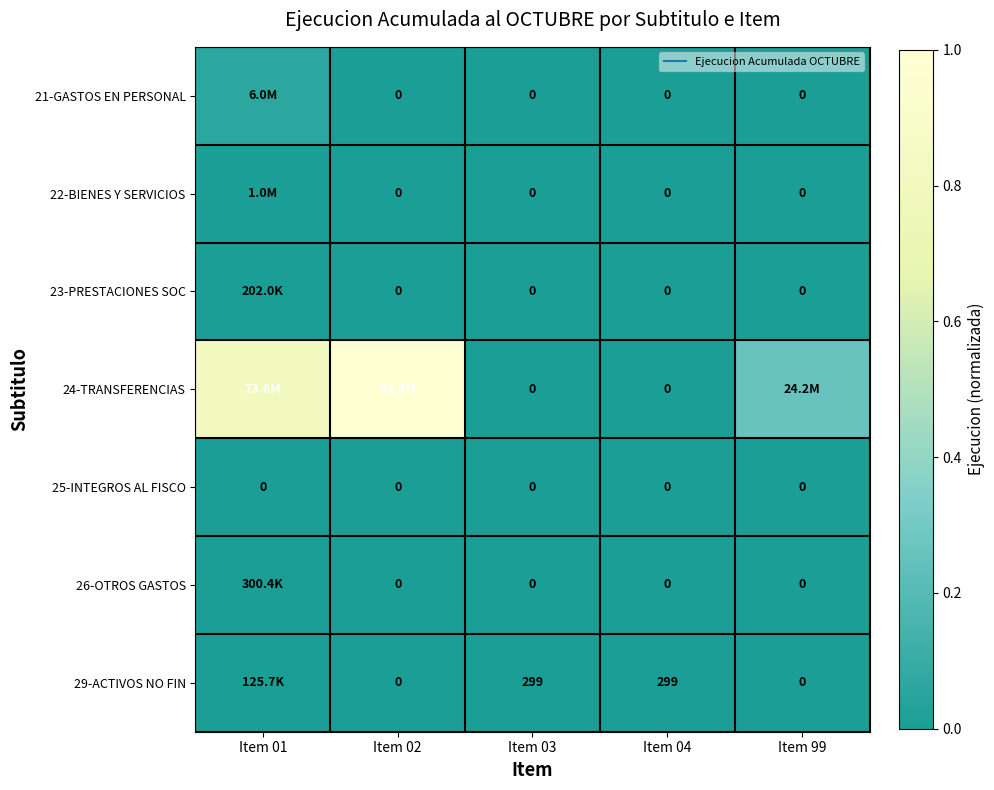

Is the value of 26-OTROS GASTOS at Item 99 greater than the value of 23-PRESTACIONES SOC at Item 04?

No